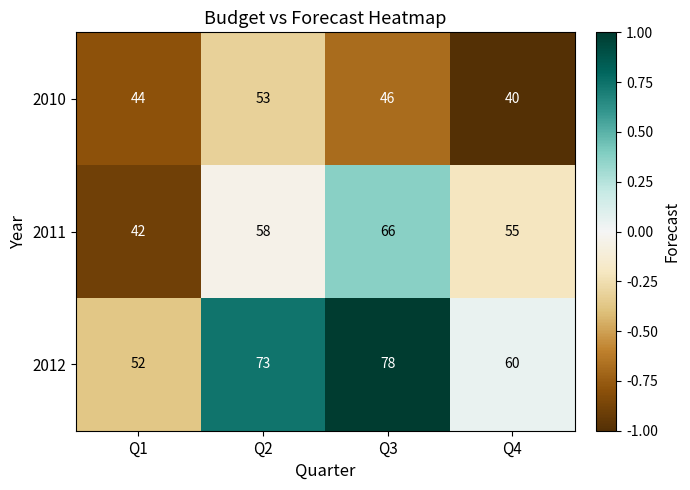

What is the difference between the 2010 values at Q3 and Q2?

7